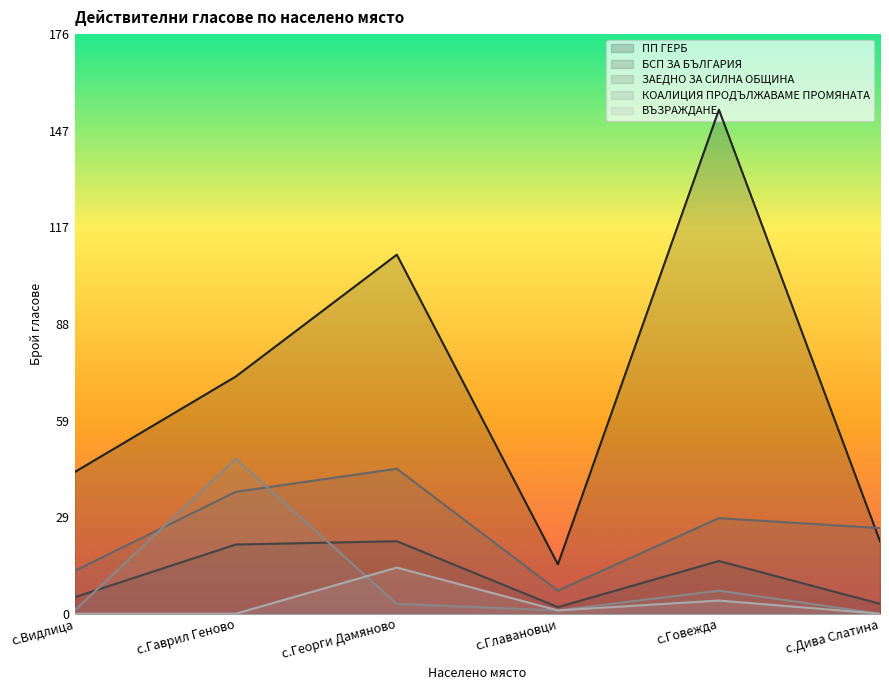

What position from the right is с.Главановци?

3